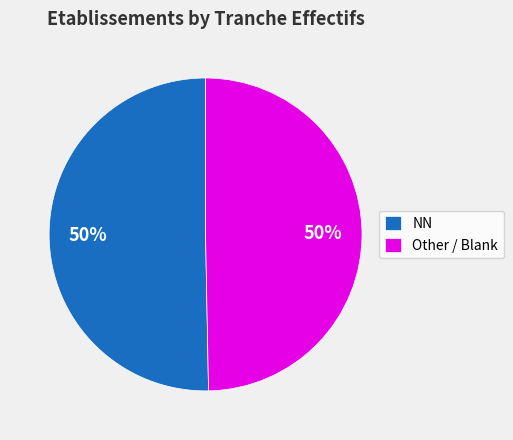

How many slices are in this pie chart?

2